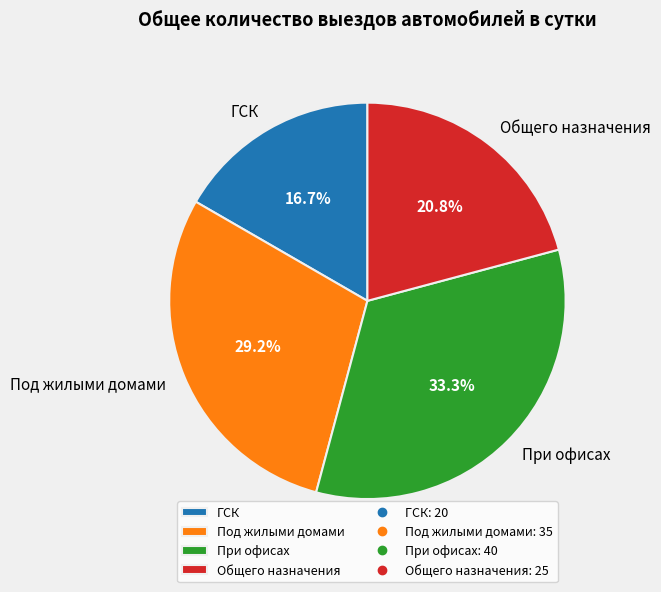

Rank the categories by value from highest to lowest.

При офисах, Под жилыми домами, Общего назначения, ГСК